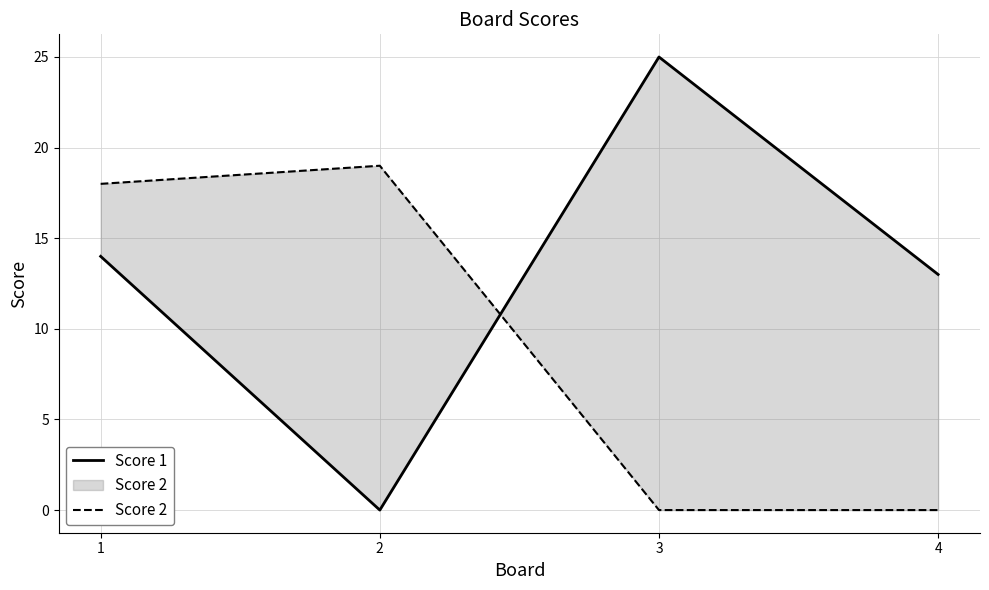

True or false: Score 2 and Score 1 cross at least once.

True